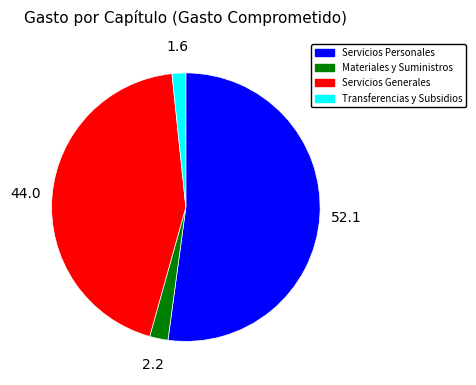

Is the sum of Servicios Personales and Transferencias y Subsidios greater than half?

Yes